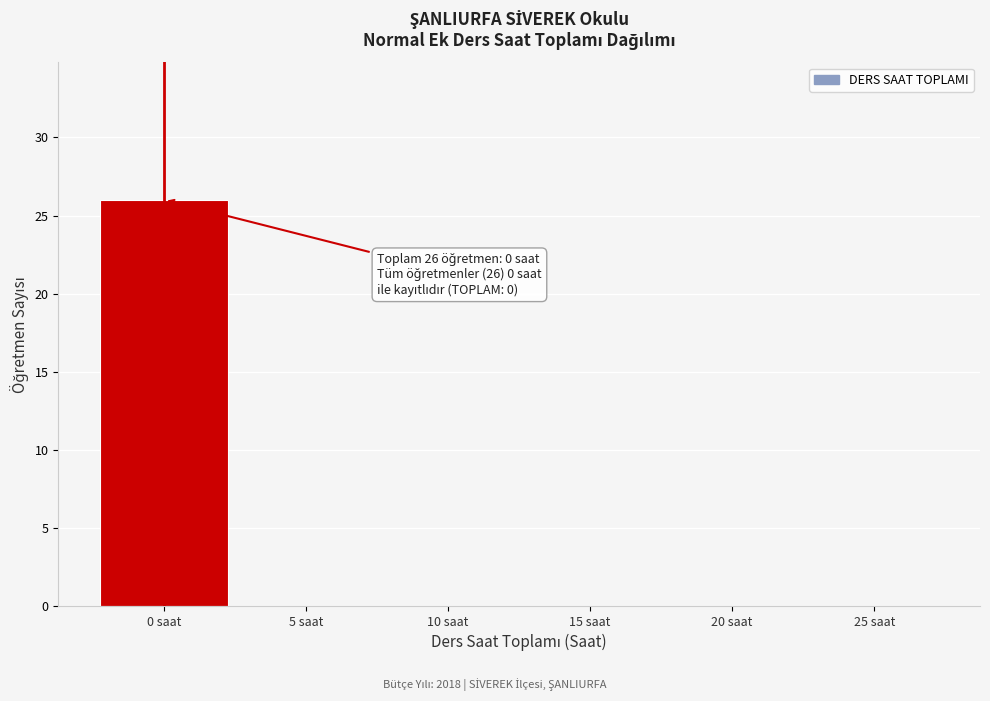

Reading right to left, extract all data points from this chart.

25 saat=0	20 saat=0	15 saat=0	10 saat=0	5 saat=0	0 saat=26